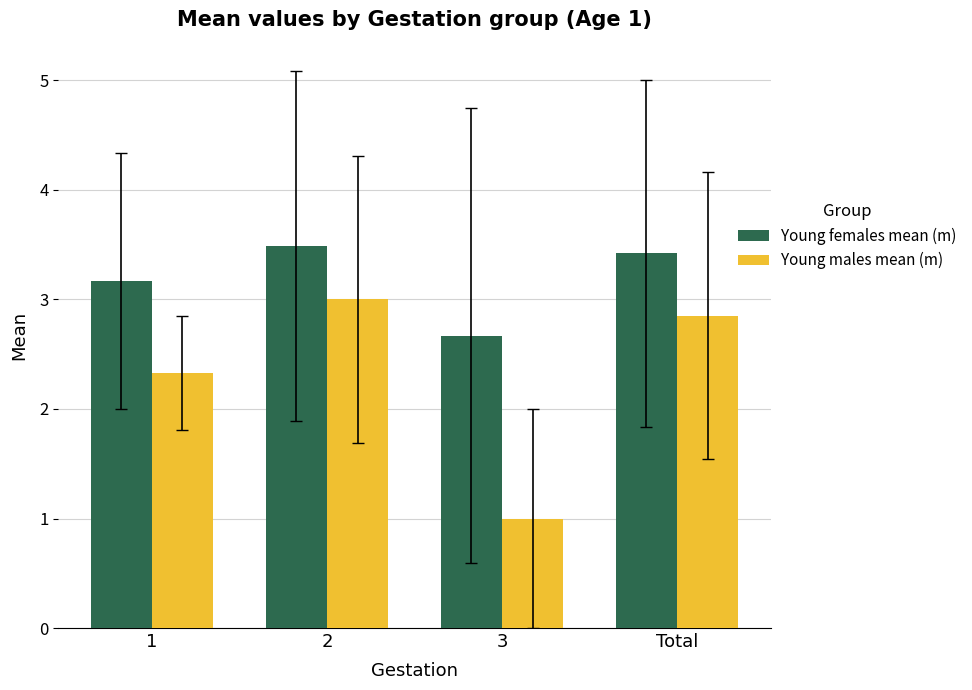

Where is Young males mean (m) nearest to the value 2?

1